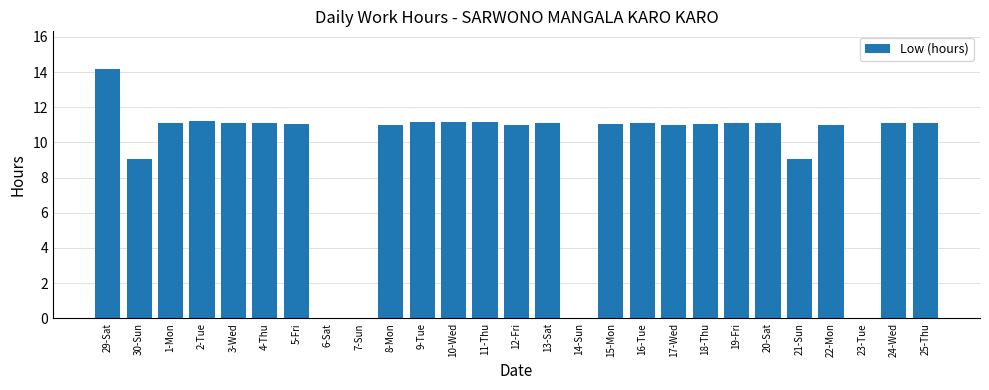

At which label does the data first exceed 11?

29-Sat